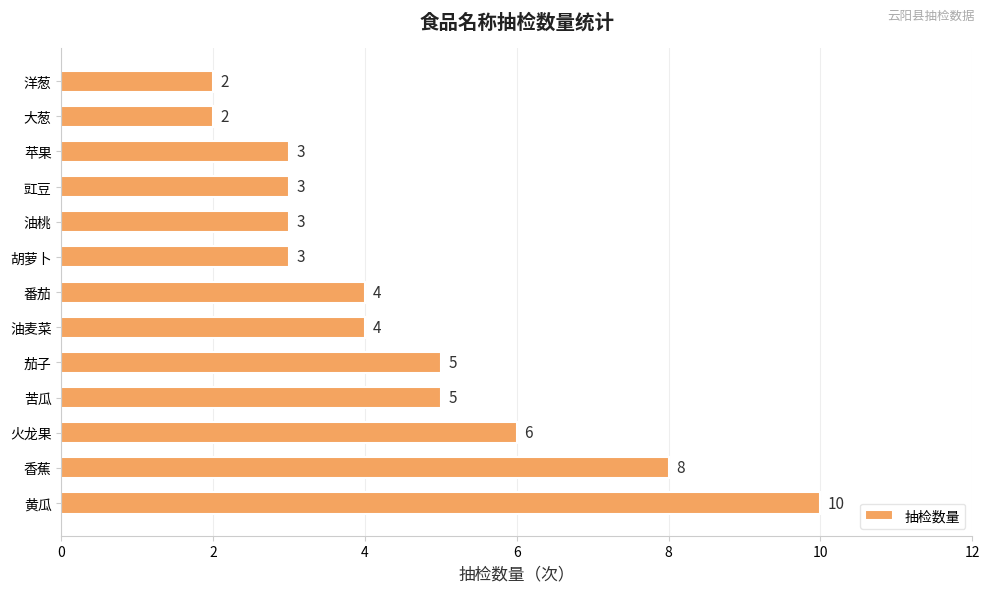

Read the value at 黄瓜.

10